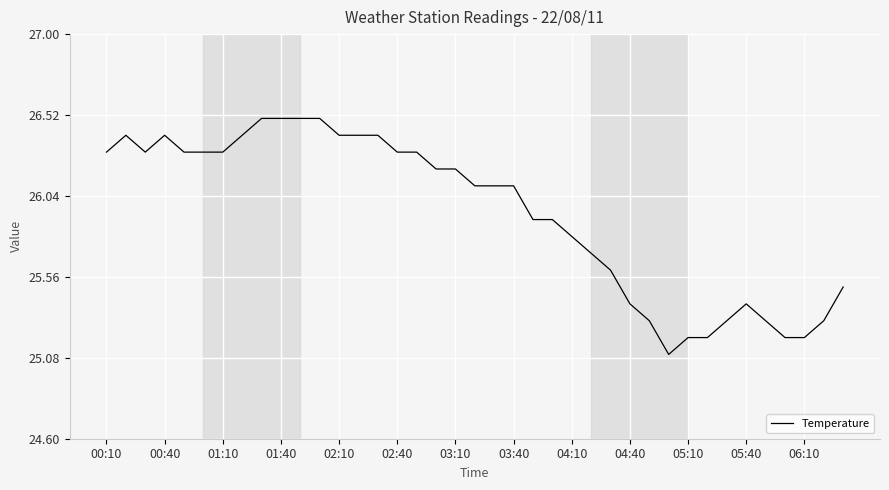

What is the greatest value displayed?

26.5